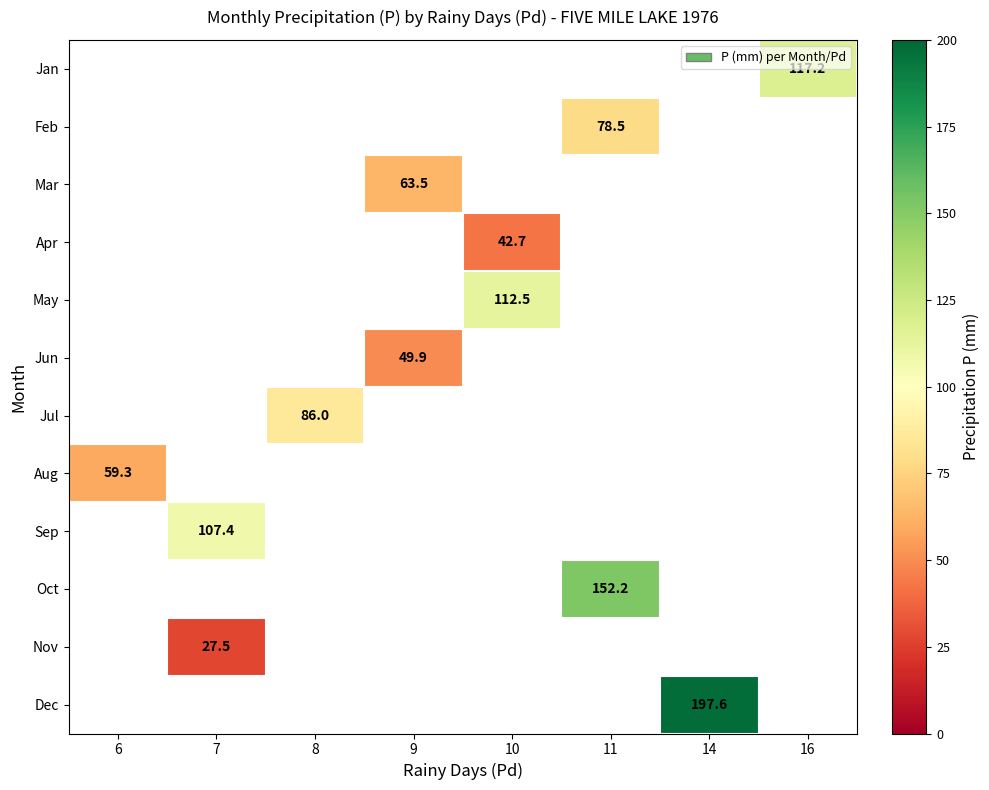

The Aug series shows 91.5 at 6. True or false?

False